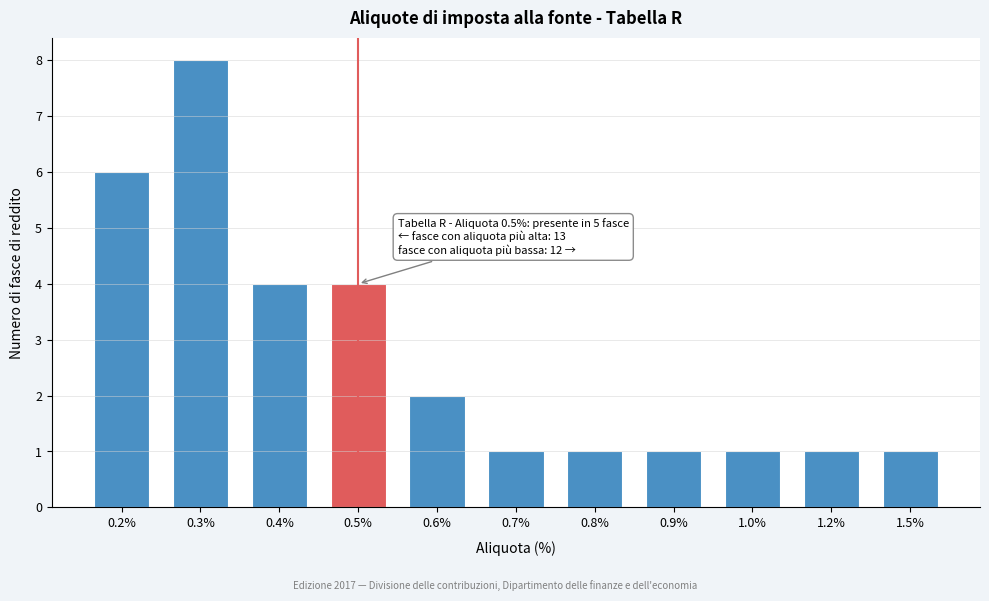

Reading left to right, transcribe all the data shown in this chart.

0.2%=6	0.3%=8	0.4%=4	0.5%=4	0.6%=2	0.7%=1	0.8%=1	0.9%=1	1.0%=1	1.2%=1	1.5%=1